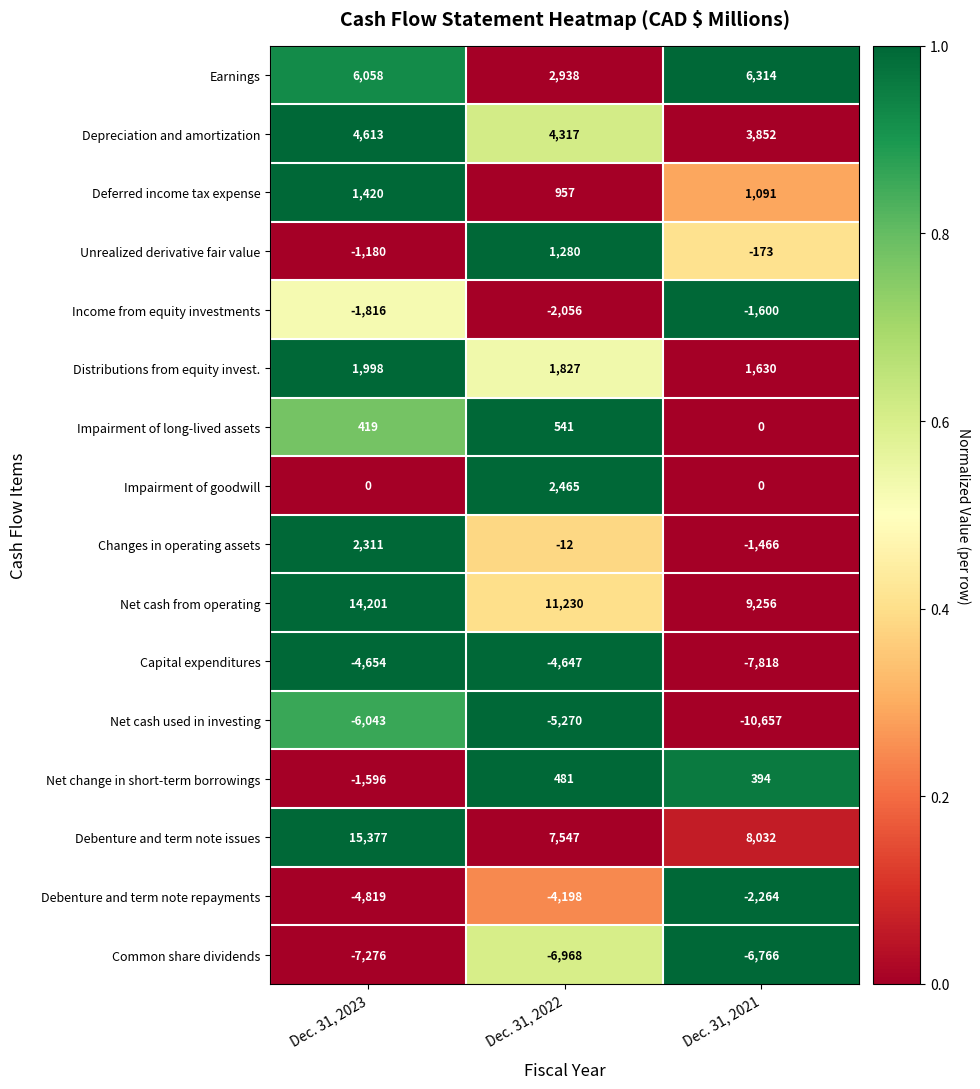

What is the maximum value shown in the chart?

15377